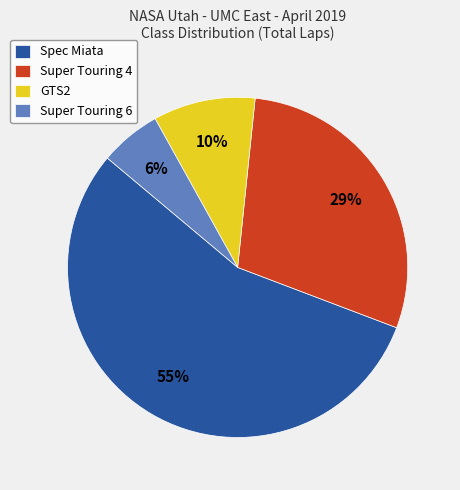

Which slice represents more than half of the pie?

Spec Miata